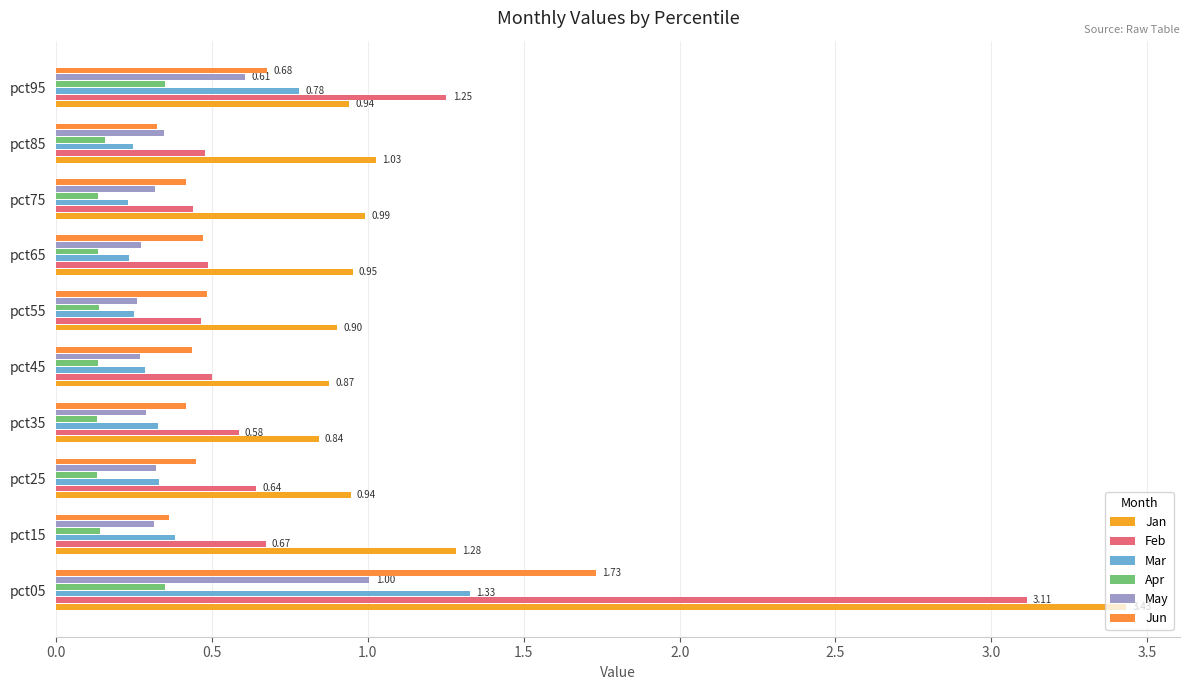

What is the difference between the maximum and minimum values in the May series?

0.7